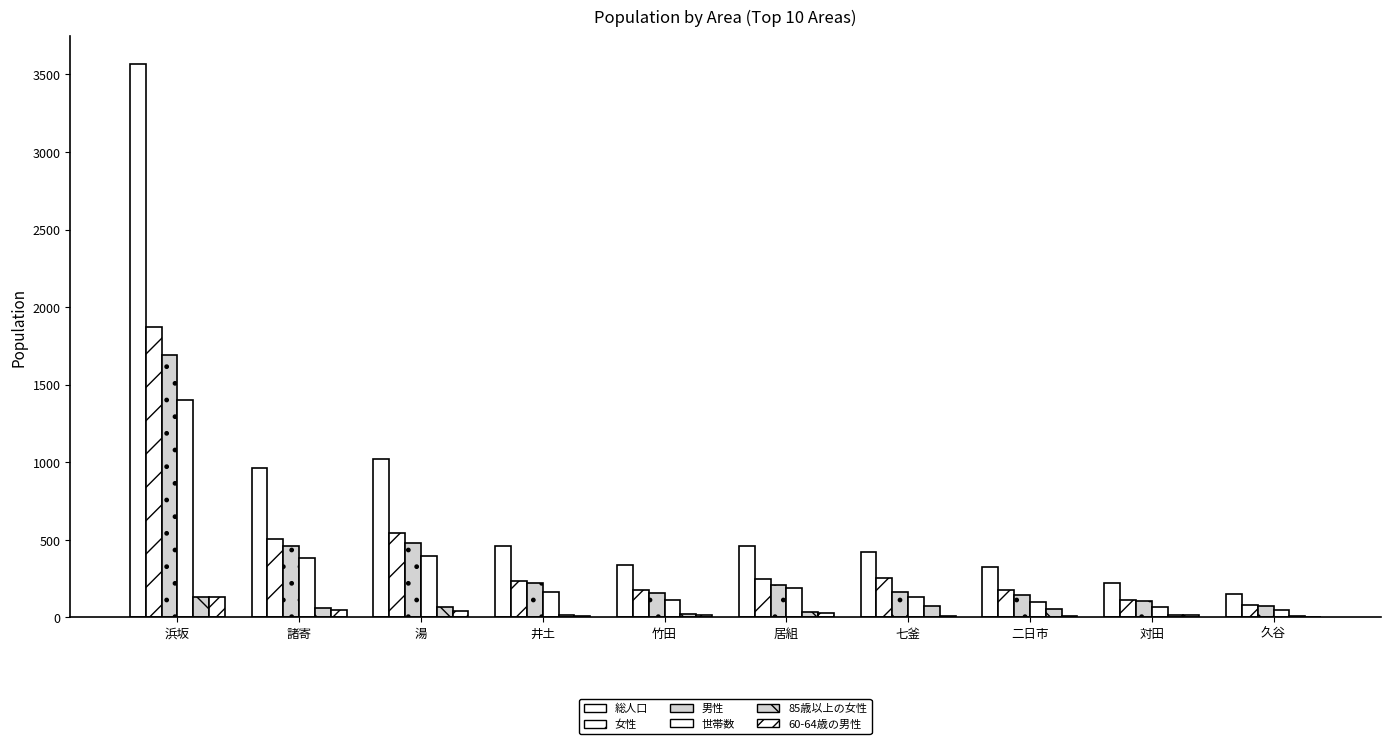

What is the minimum value shown in the chart?

3